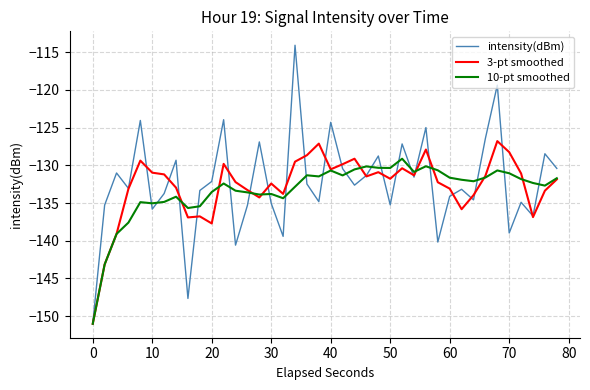

What is the maximum value shown in the chart?

-114.1